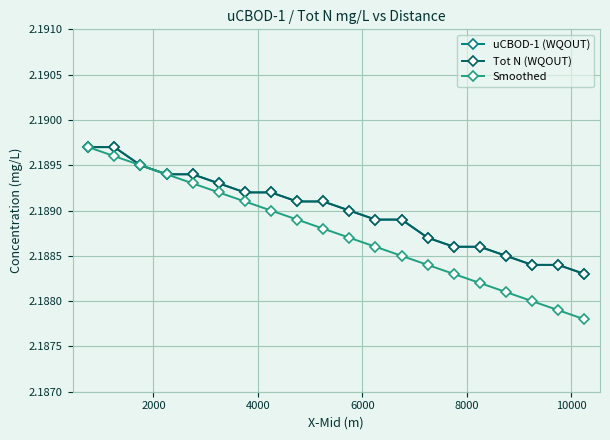

True or false: uCBOD-1 (WQOUT) and Tot N (WQOUT) cross at least once.

False